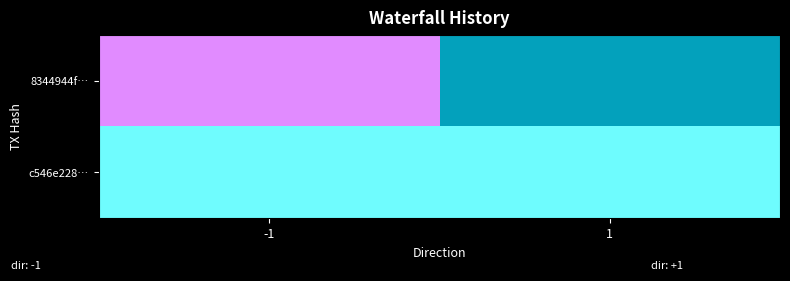

How many data points does each series have?

2